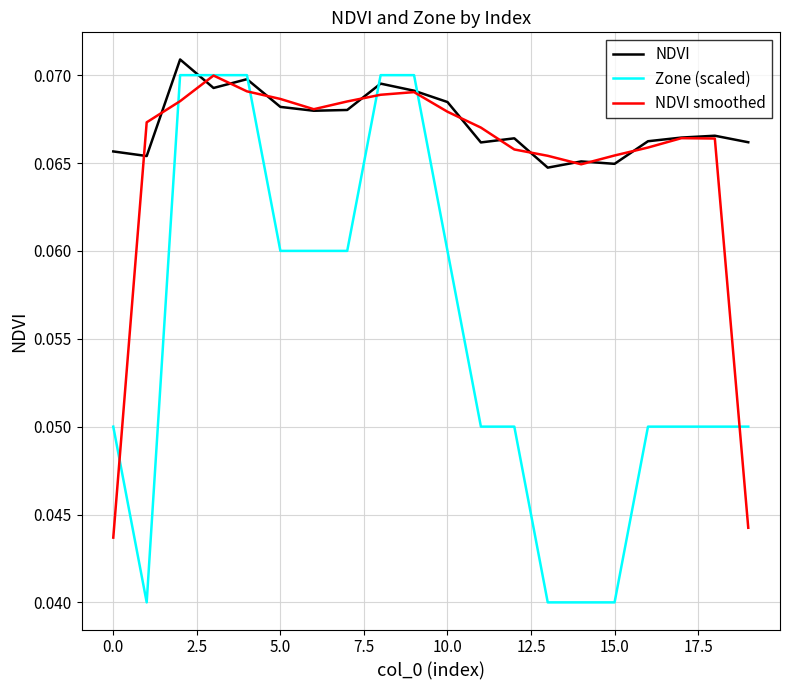

Which series has the largest range (max minus min)?

Zone (scaled)